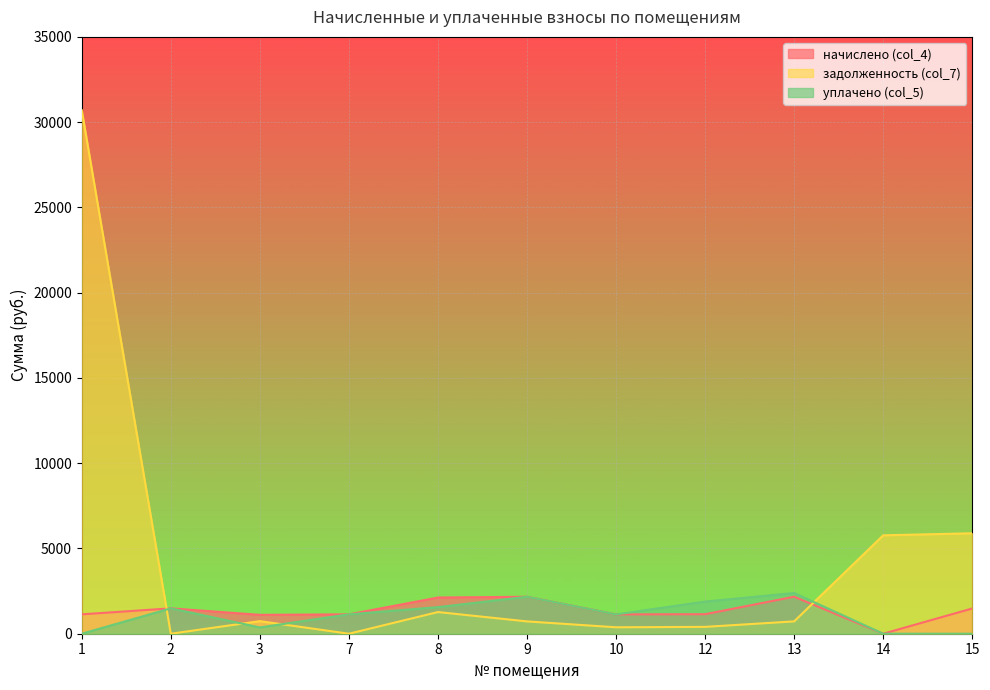

What is the maximum value for начислено (col_4)?

2170.3